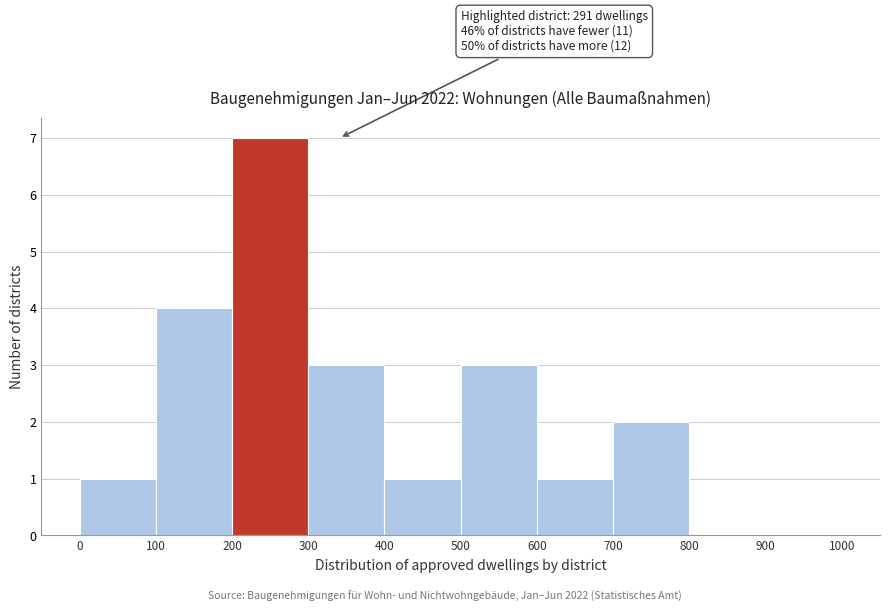

Which range on the x-axis has the tallest bar?

200 to 300